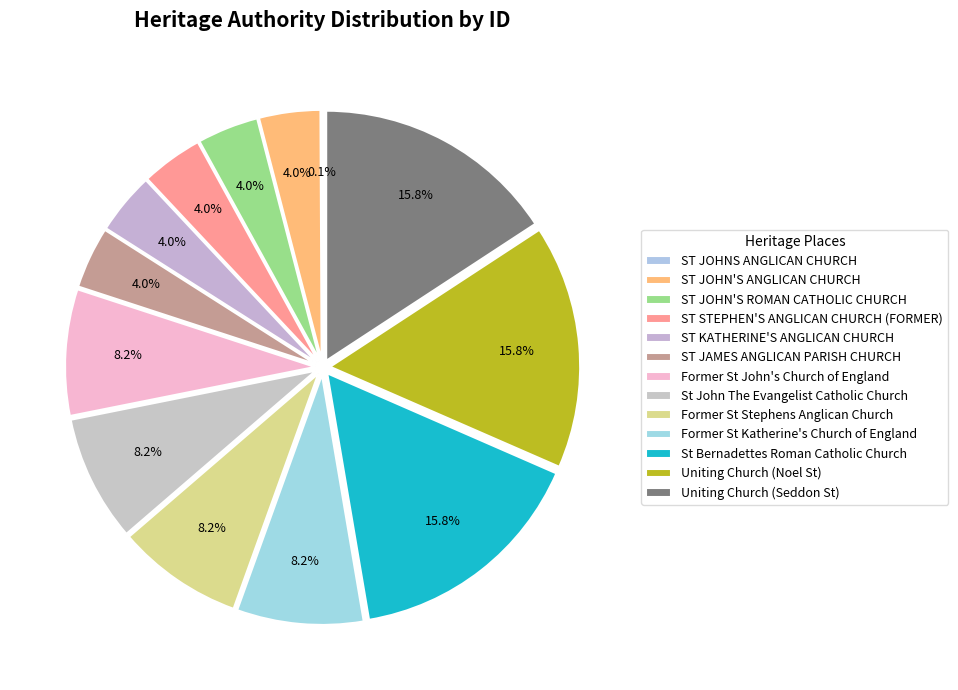

To the nearest percent, what percentage of the pie is St Bernadettes Roman Catholic Church?

16%